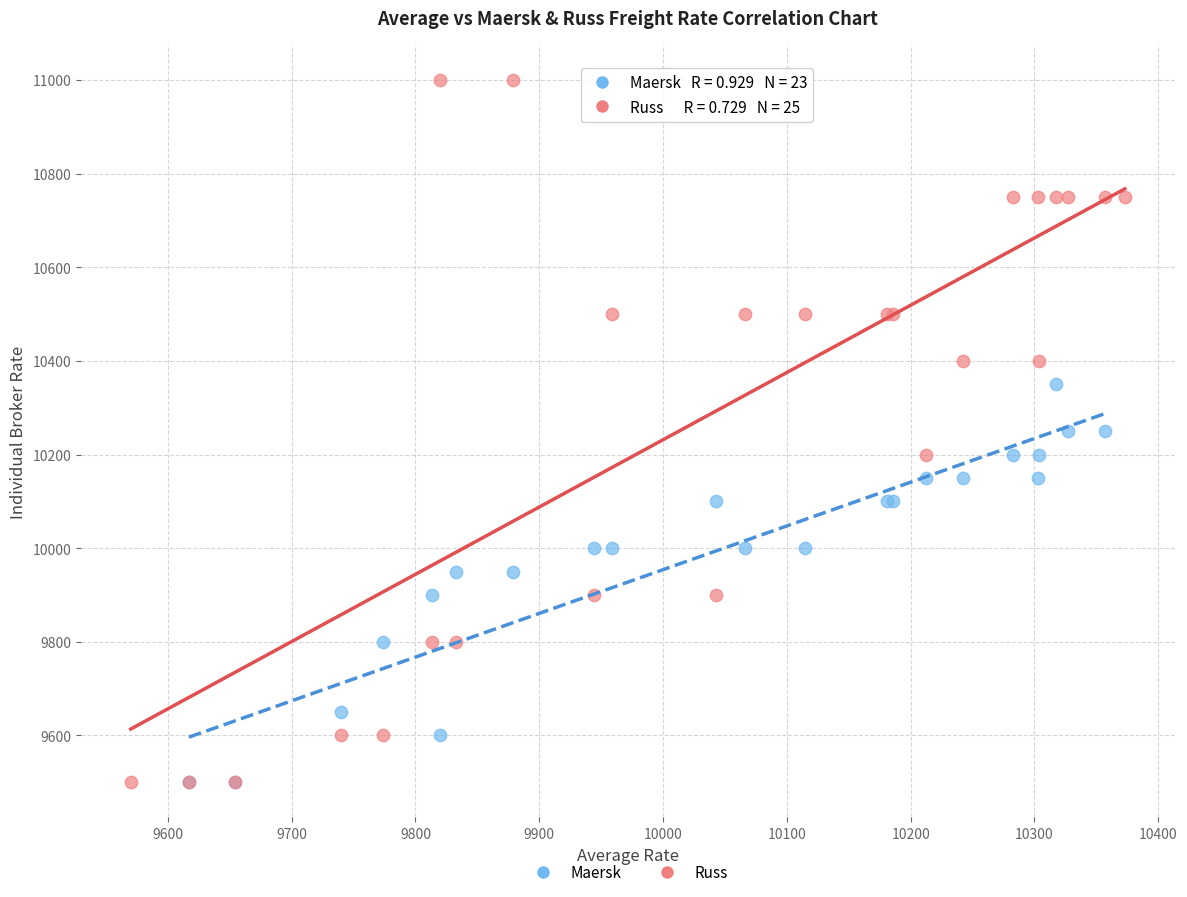

Which series reaches the maximum Y coordinate?

Russ